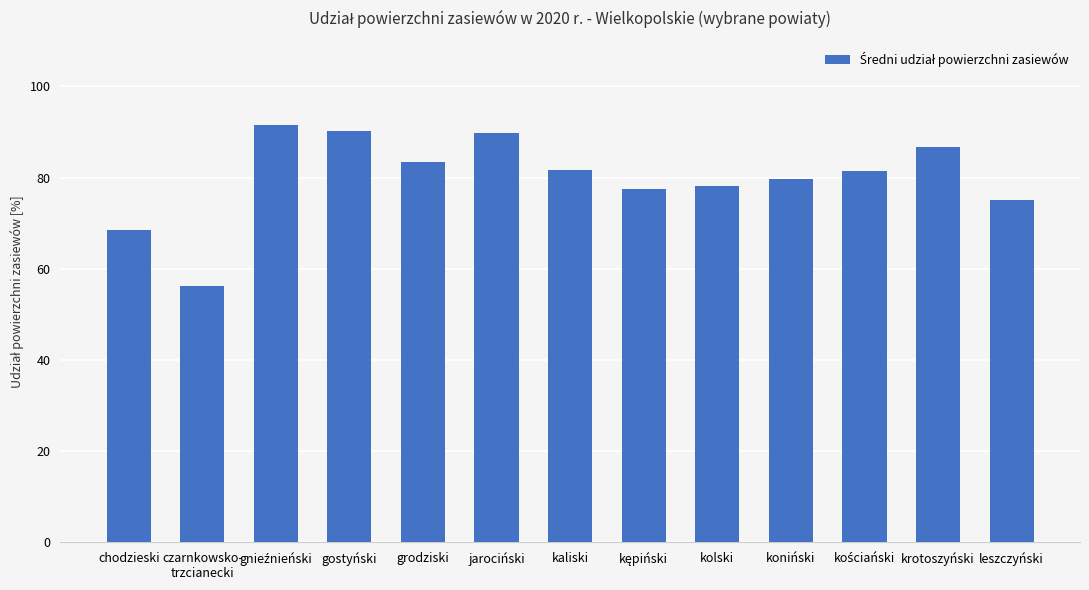

What is the smallest value displayed?

56.1